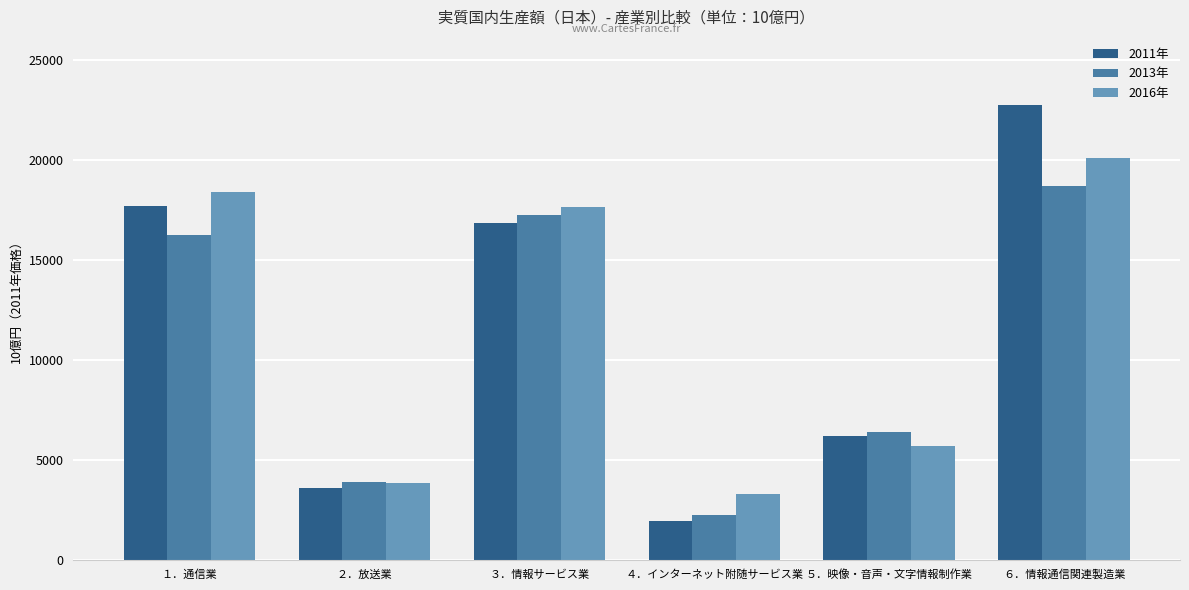

What is the difference between the maximum and minimum values in the 2011年 series?

20836.7